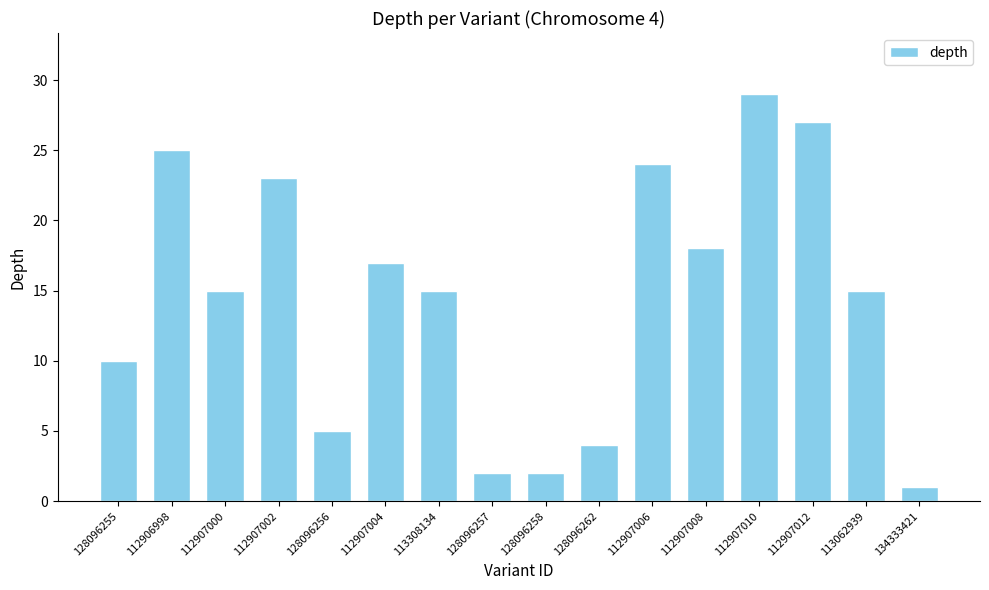

Are the bars horizontal?

No